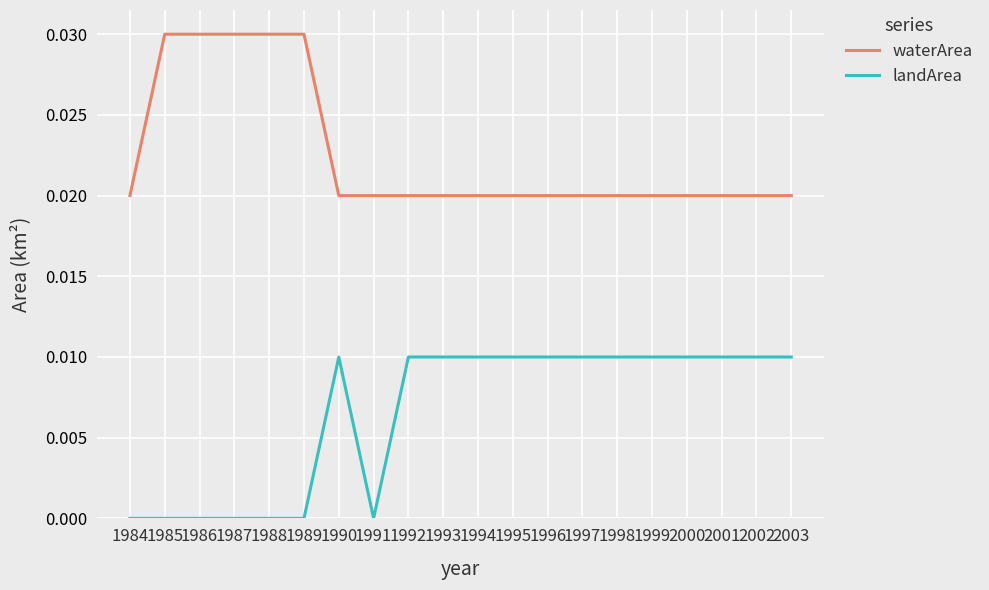

What are all the series names shown in the legend?

waterArea, landArea